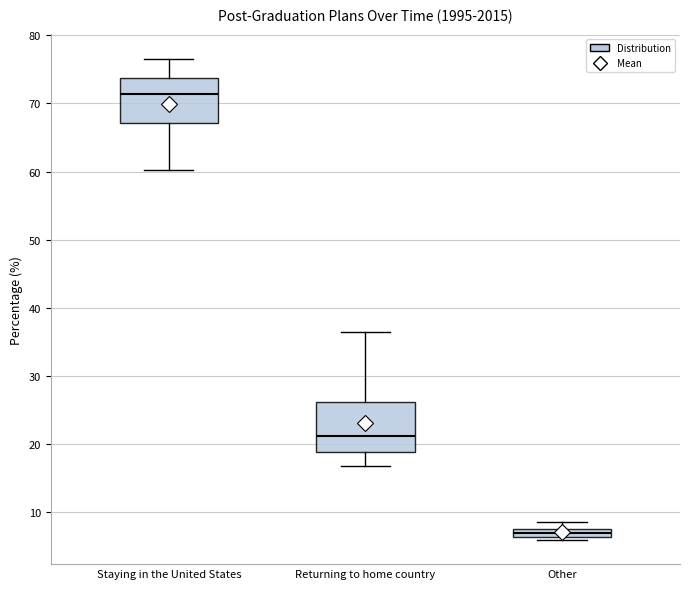

Which box's median line is the lowest?

Other